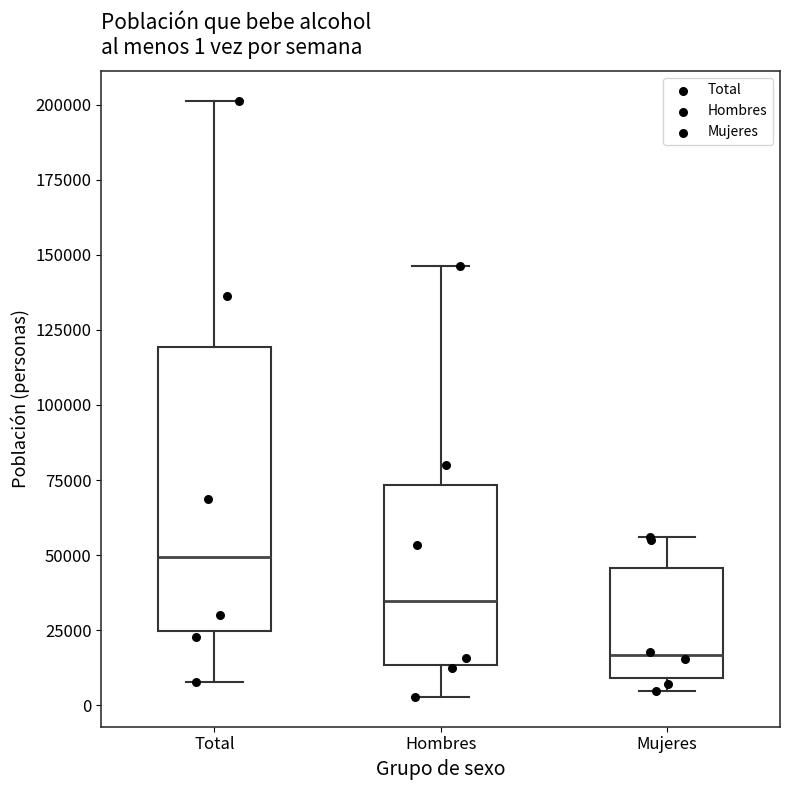

Which box is the tallest, from its lower edge to its upper edge?

Total